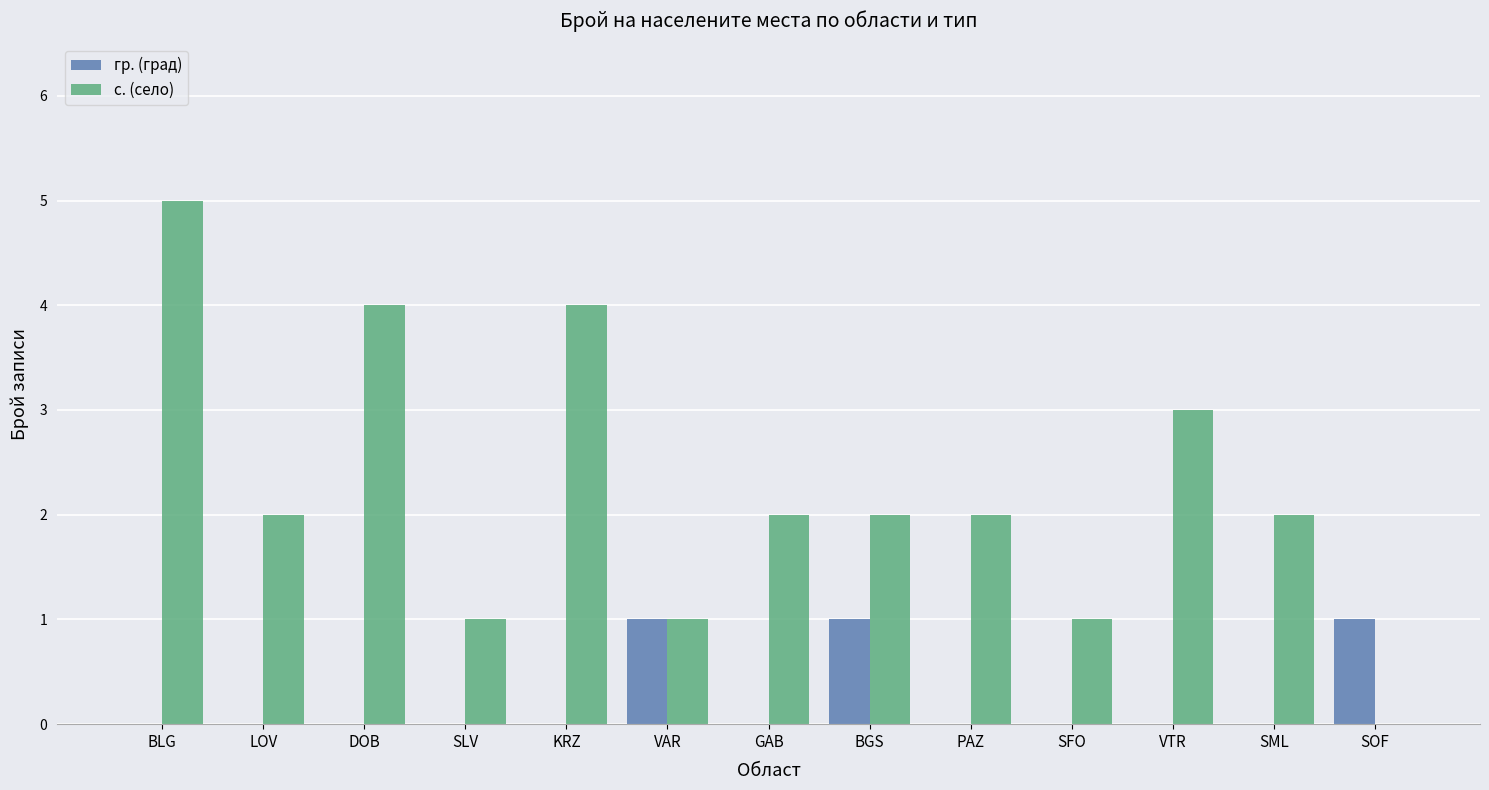

At which category does the chart reach its peak across all series?

BLG